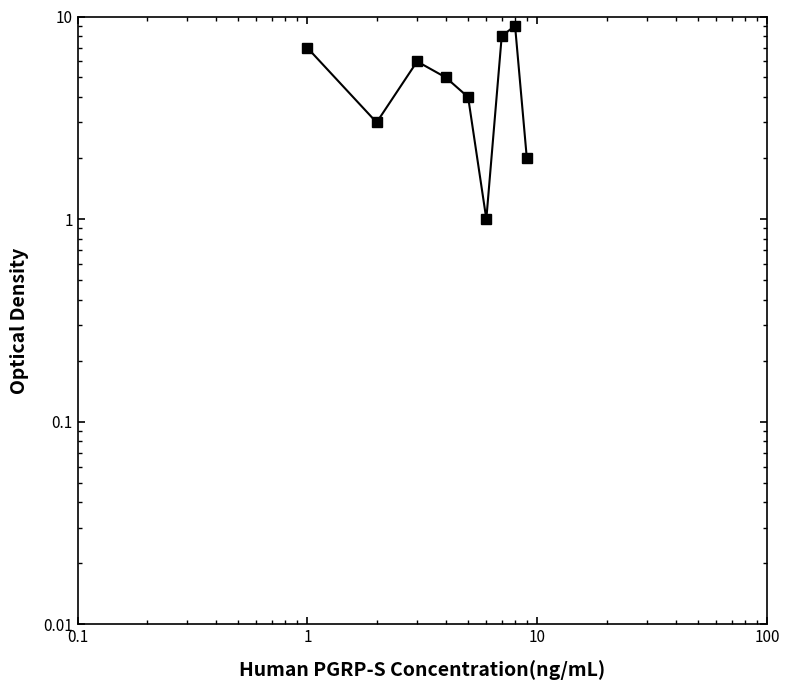

How many lines are shown in the chart?

1